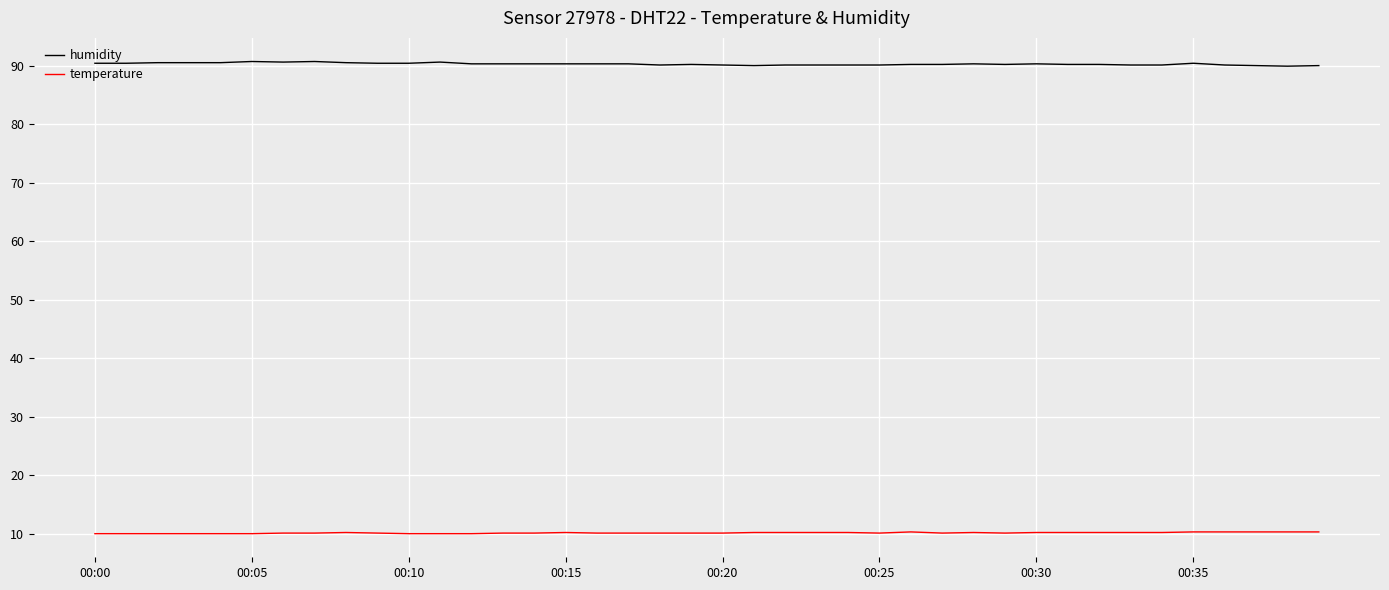

Which series has the widest spread of values?

humidity